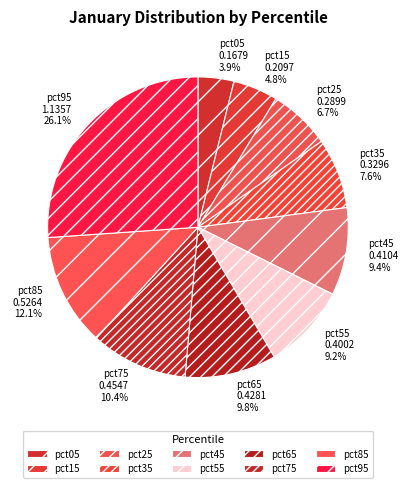

To the nearest percent, what portion does pct55 represent?

9%